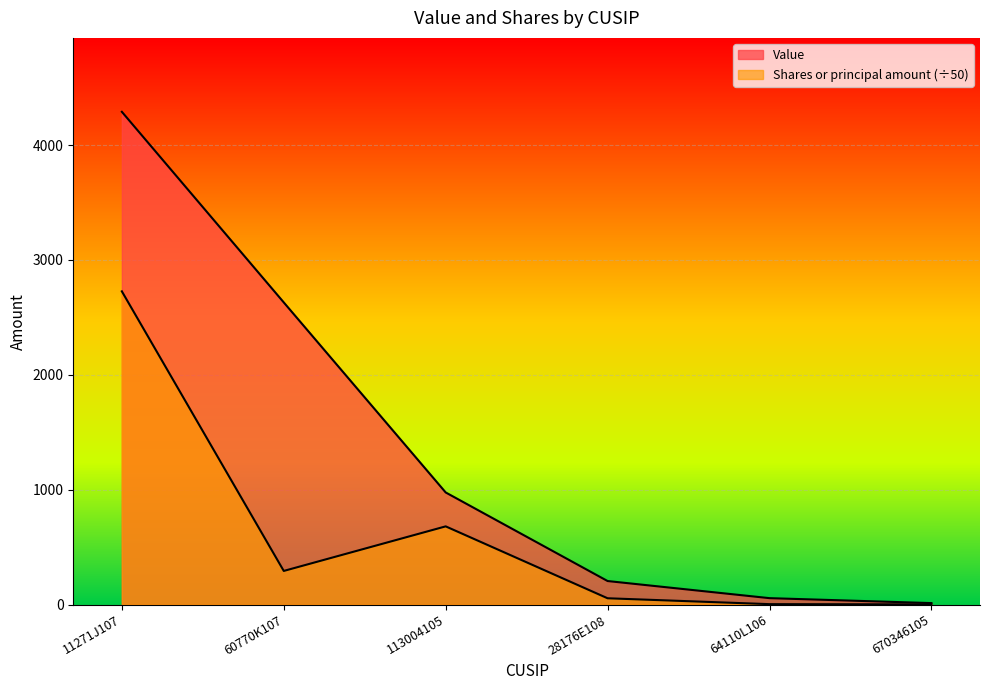

Is the value of Value at 113004105 greater than the value of Shares or principal amount at 11271J107?

No